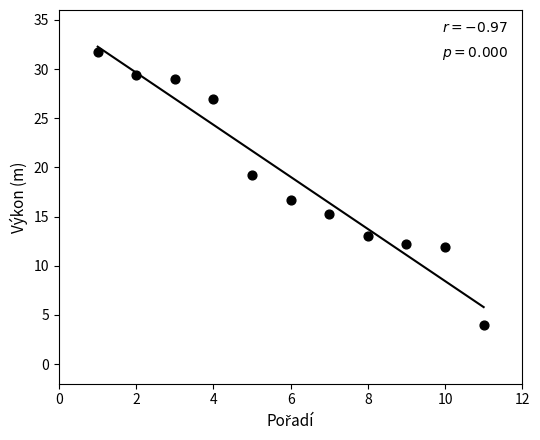

What is the range of Y values (max minus min)?

27.8